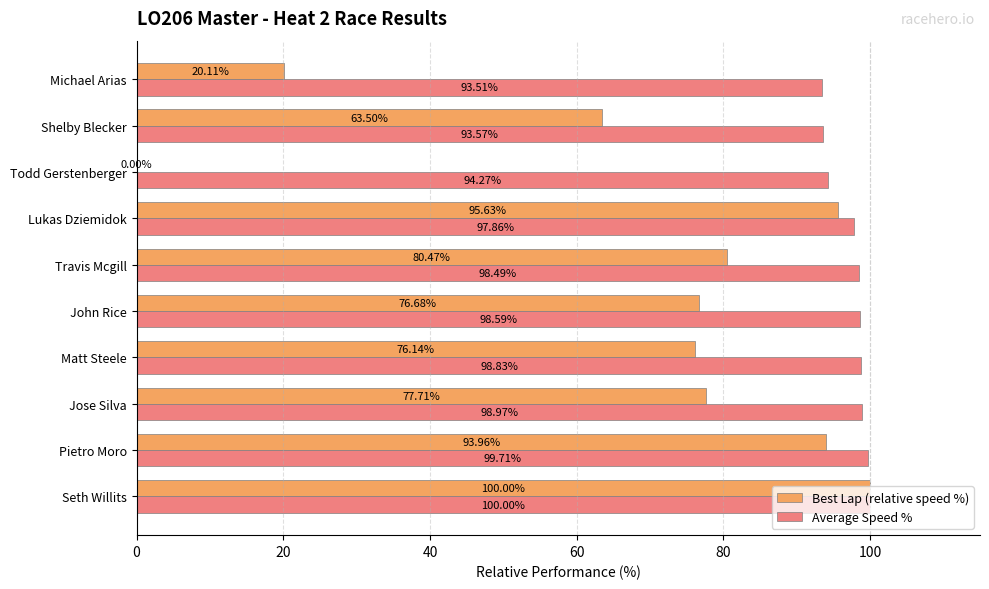

What is the sum of the Best Lap (relative speed %) values at Pietro Moro and Jose Silva?

171.7